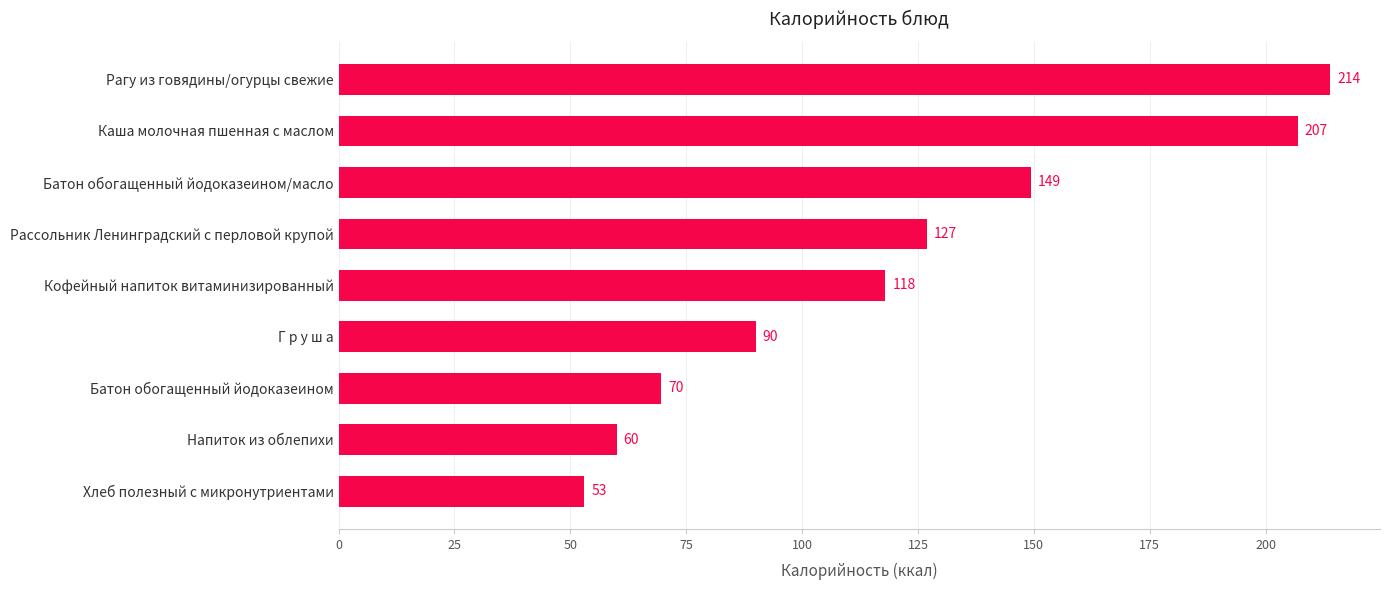

Rank the categories by value from lowest to highest.

Хлеб полезный с микронутриентами, Напиток из облепихи, Батон обогащенный йодоказеином, Г р у ш а, Кофейный напиток витаминизированный, Рассольник Ленинградский с перловой крупой, Батон обогащенный йодоказеином/масло, Каша молочная пшенная с маслом, Рагу из говядины/огурцы свежие